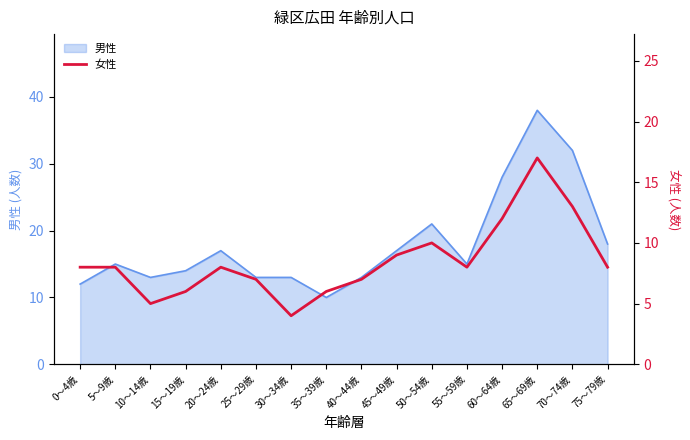

Is it true that the value at 20～24歳 is 14?

False